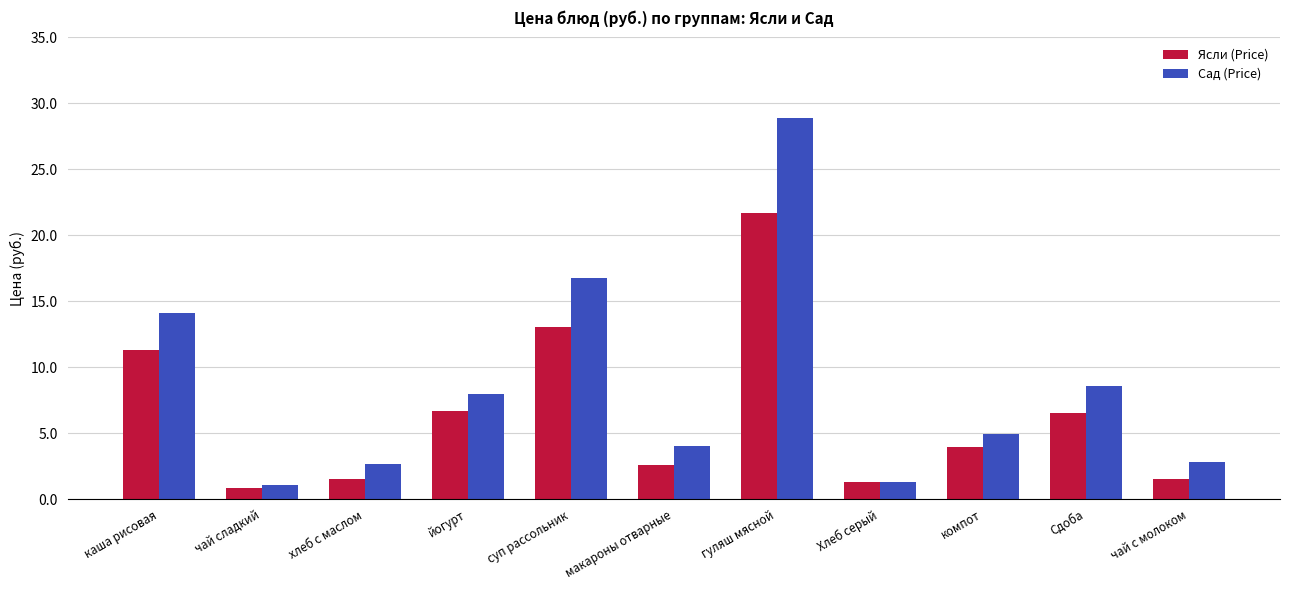

What is the difference between the highest and lowest values at чай с молоком?

1.3